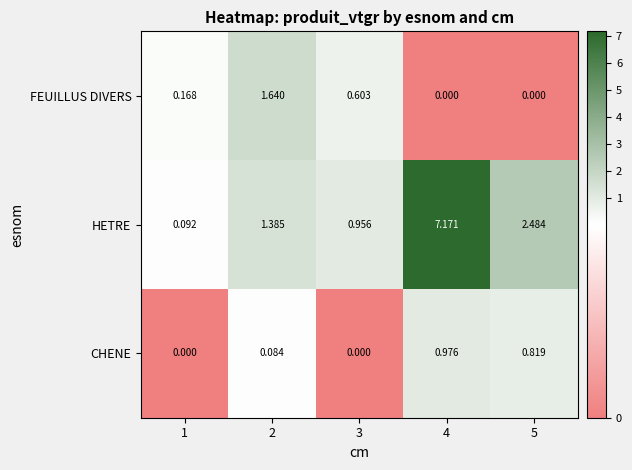

Which category has the highest value across all series?

4